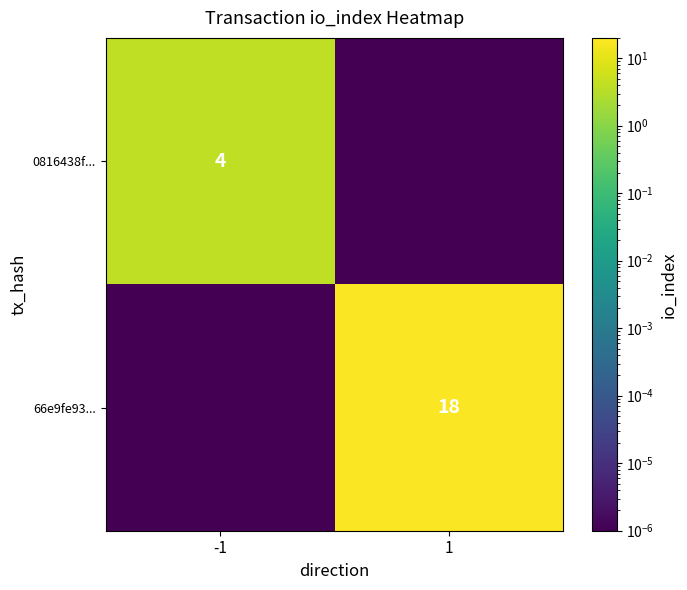

True or false: 66e9fe93... has a value of 18.0 at 1.

True